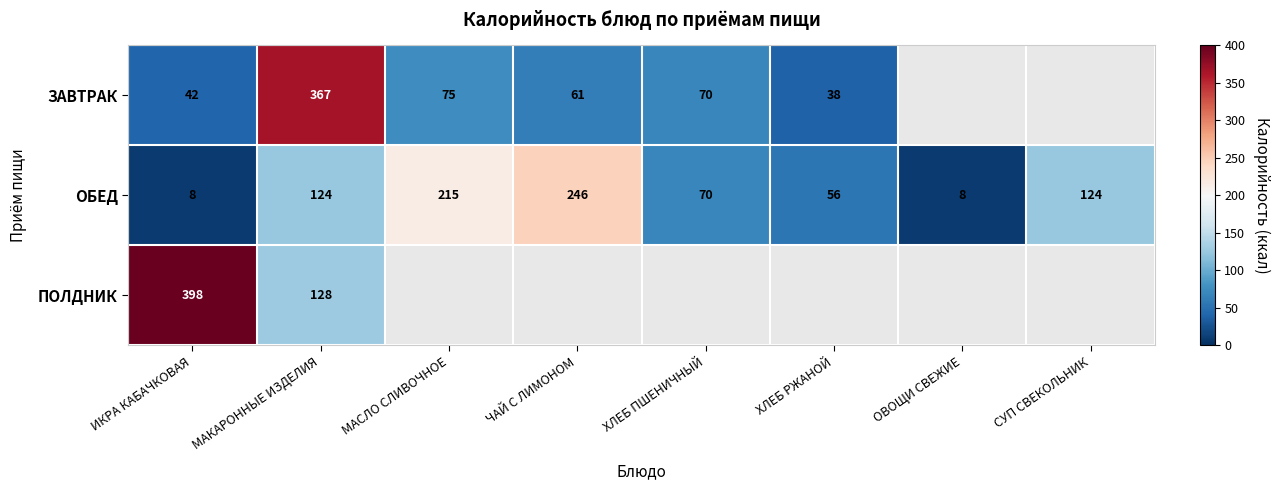

The value of ЗАВТРАК at МАКАРОННЫЕ ИЗДЕЛИЯ is 367. True or false?

True